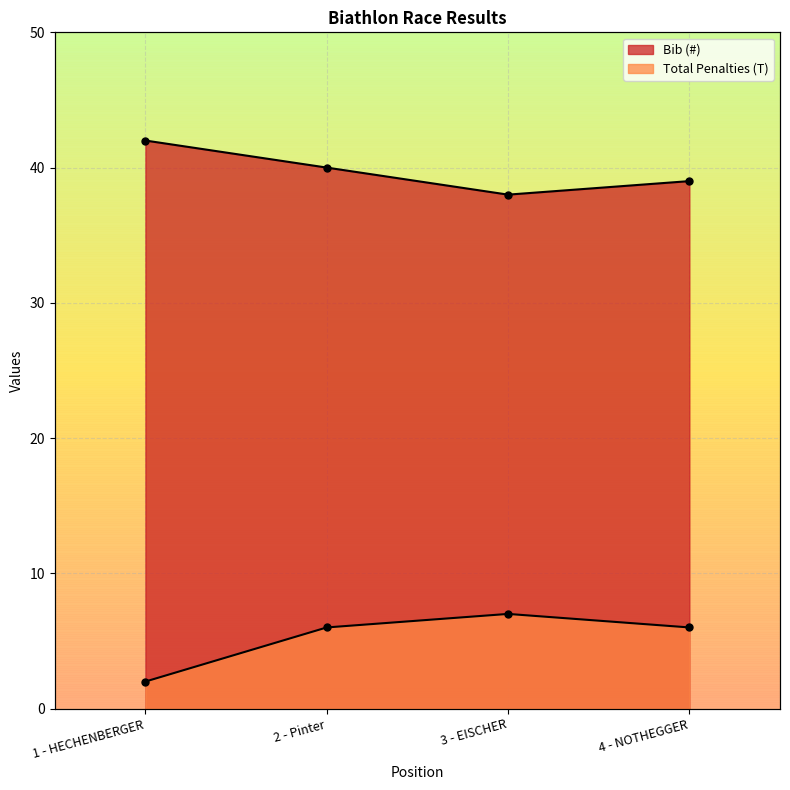

At which label does Total Penalties (T) first exceed 6?

3 - EISCHER